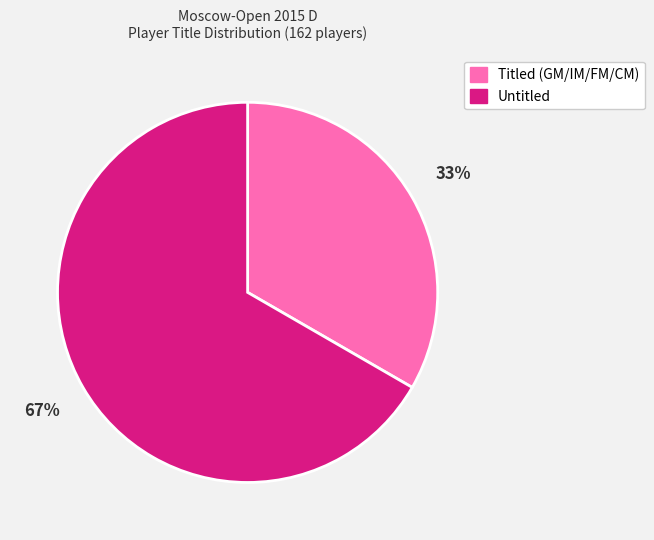

The Untitled slice represents 57% of the pie. True or false?

False